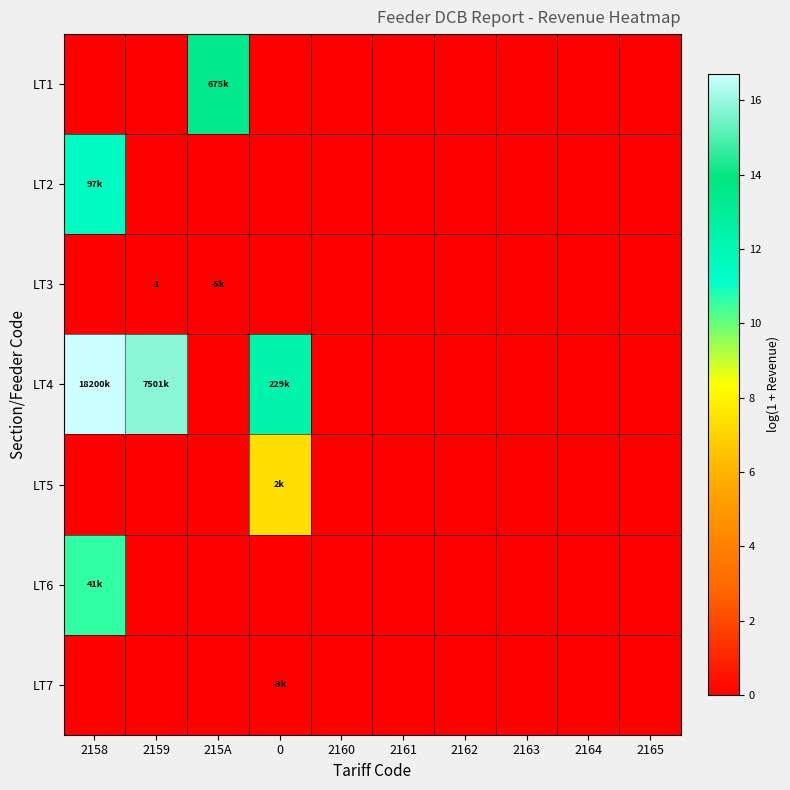

True or false: LT2 has a value of 0.0 at 2165.

True